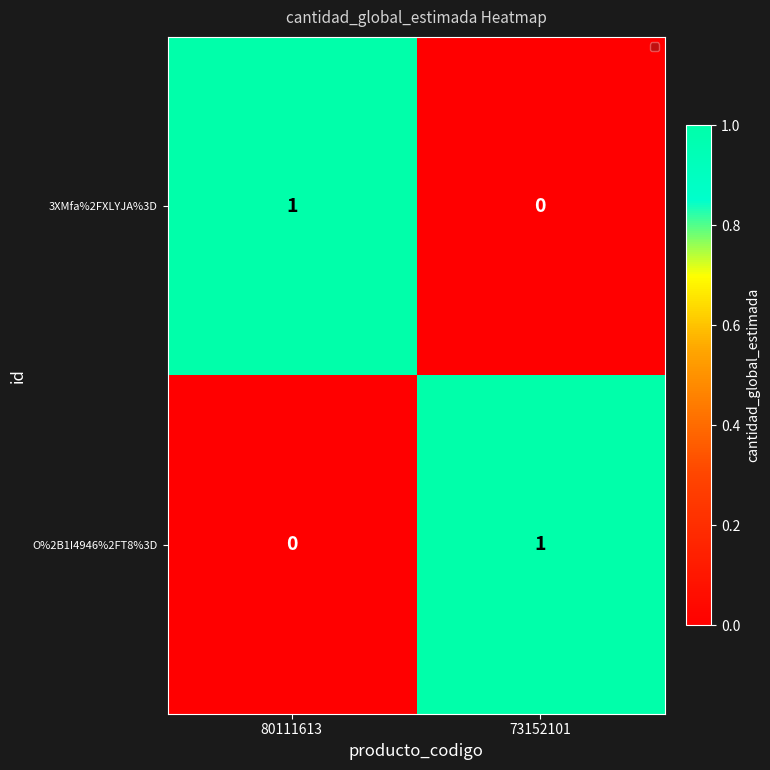

At 80111613, list the series in order from smallest to largest.

O%2B1I4946%2FT8%3D, 3XMfa%2FXLYJA%3D